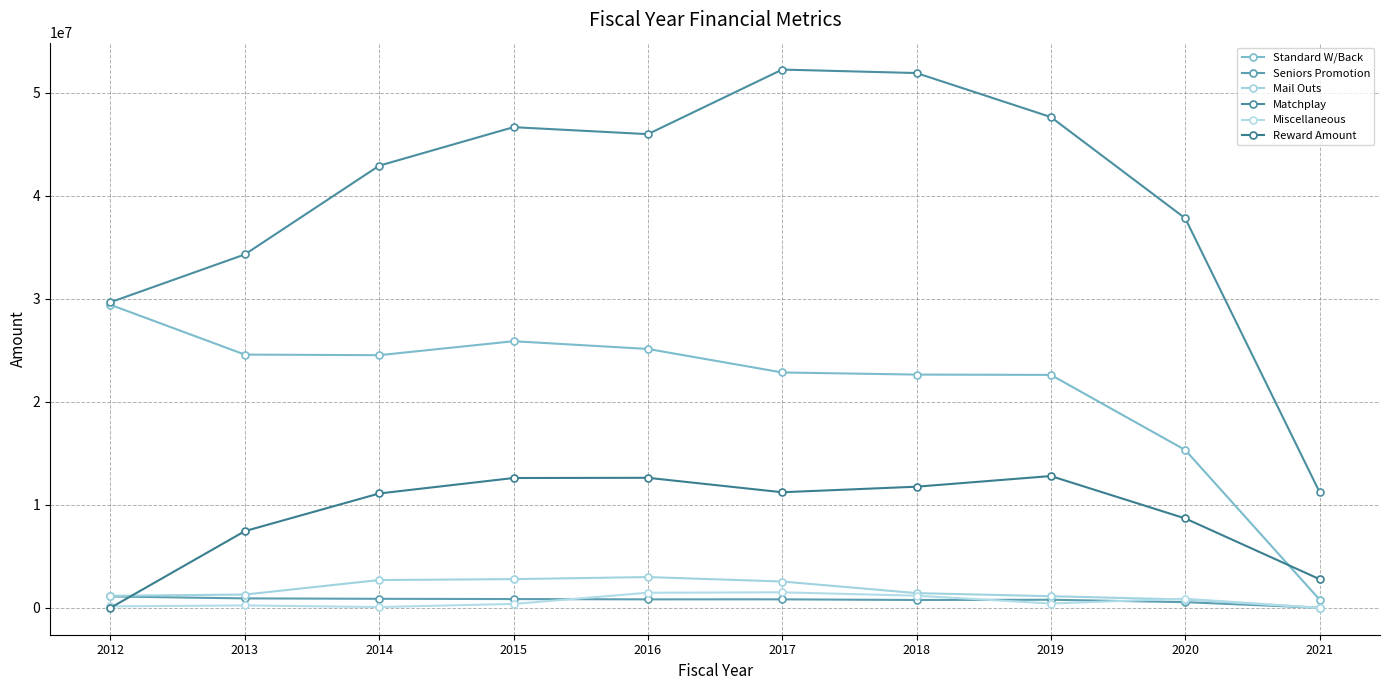

The value of Matchplay at 2020 is 19095787.6. True or false?

False